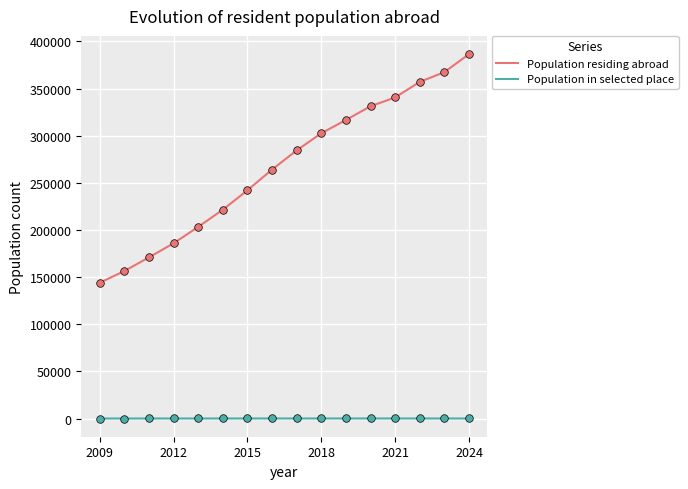

What are all the series names shown in the legend?

Population residing abroad, Population in selected place